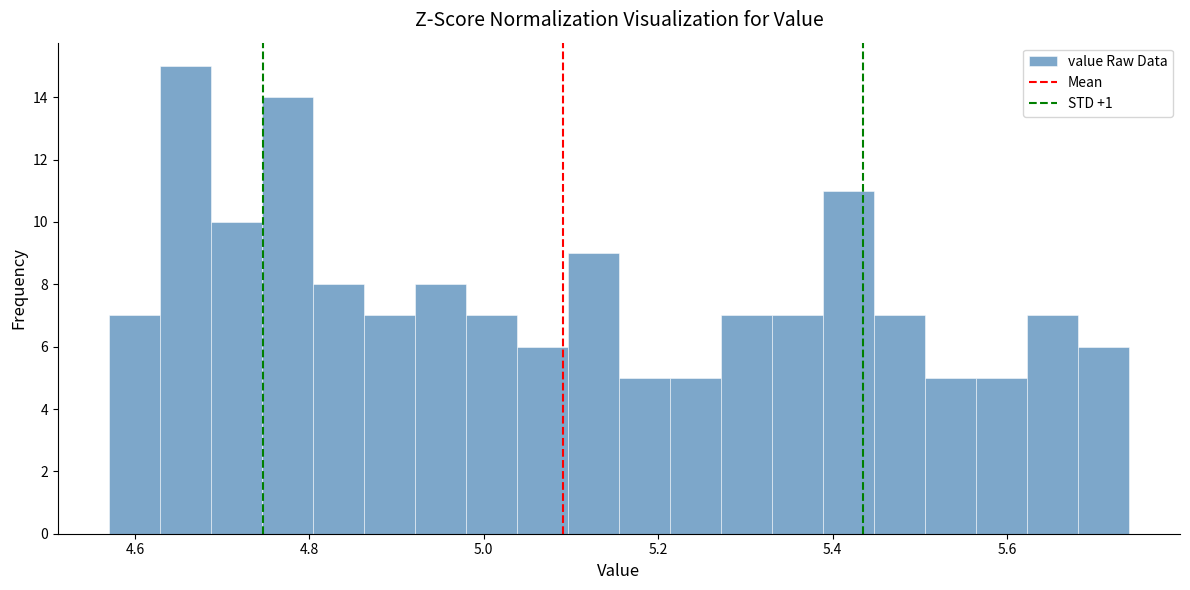

Read against the x-axis, roughly where is the centre of the tallest bar?

4.66